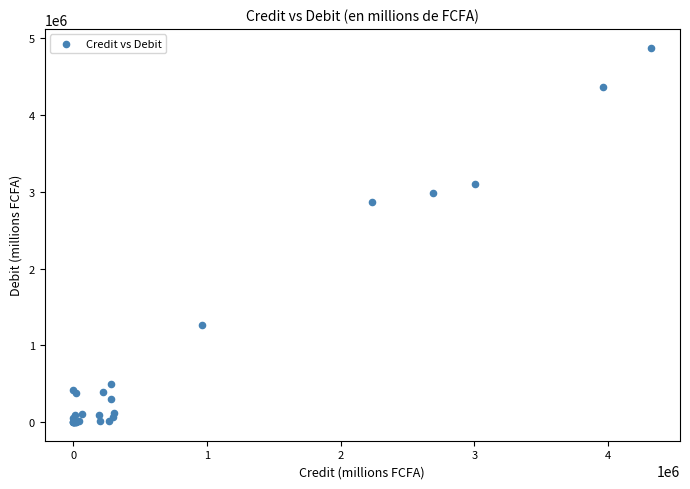

What Y value in the scatter plot is closest to 2439322?

2871811.8